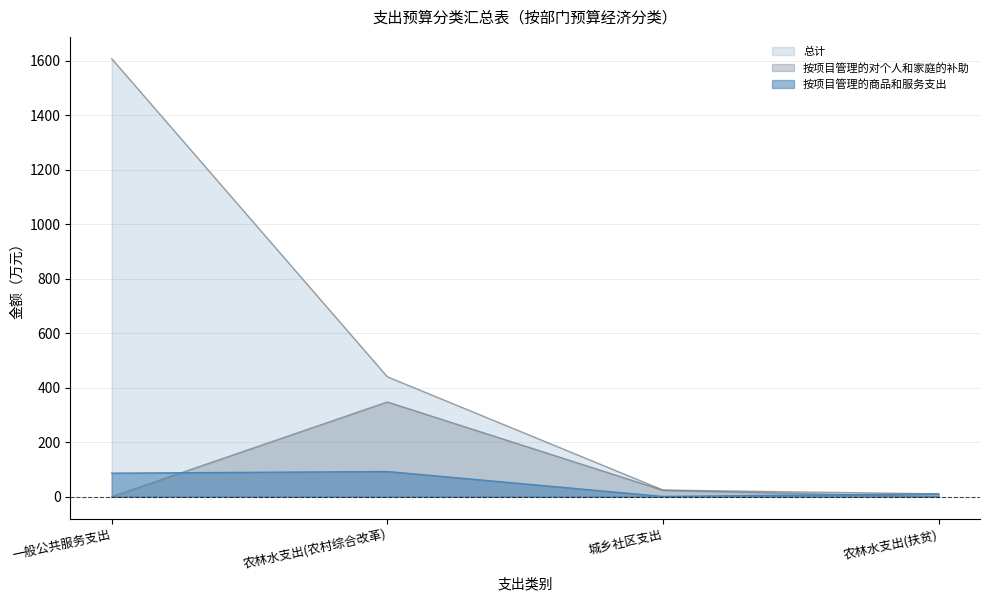

True or false: 总计 has a value of 939.8 at 一般公共服务支出.

False